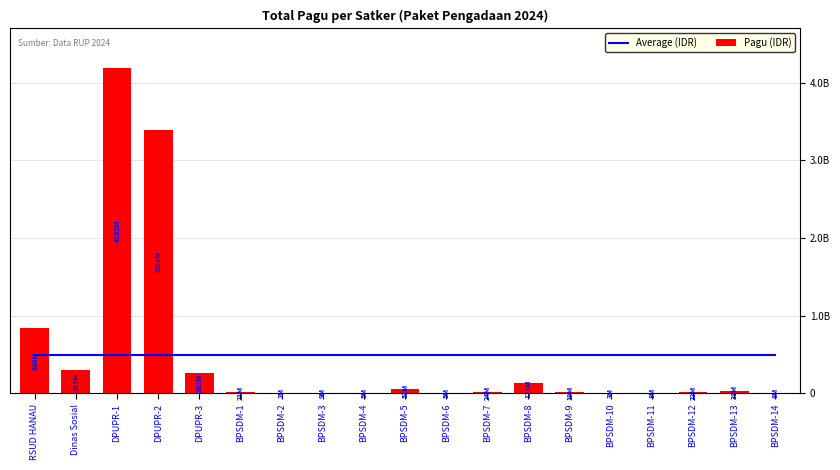

What is the sum of the Average (IDR) values at BPSDM-13 and BPSDM-11?

981245753.1